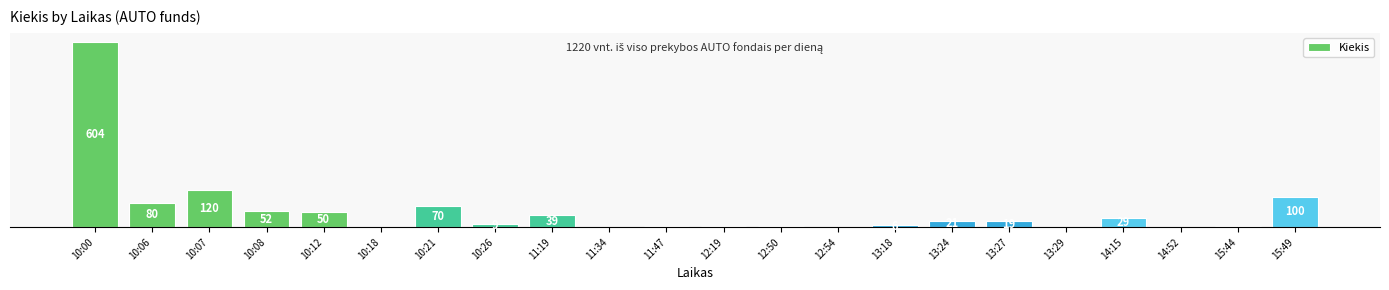

Which category has the highest value across all series?

10:00